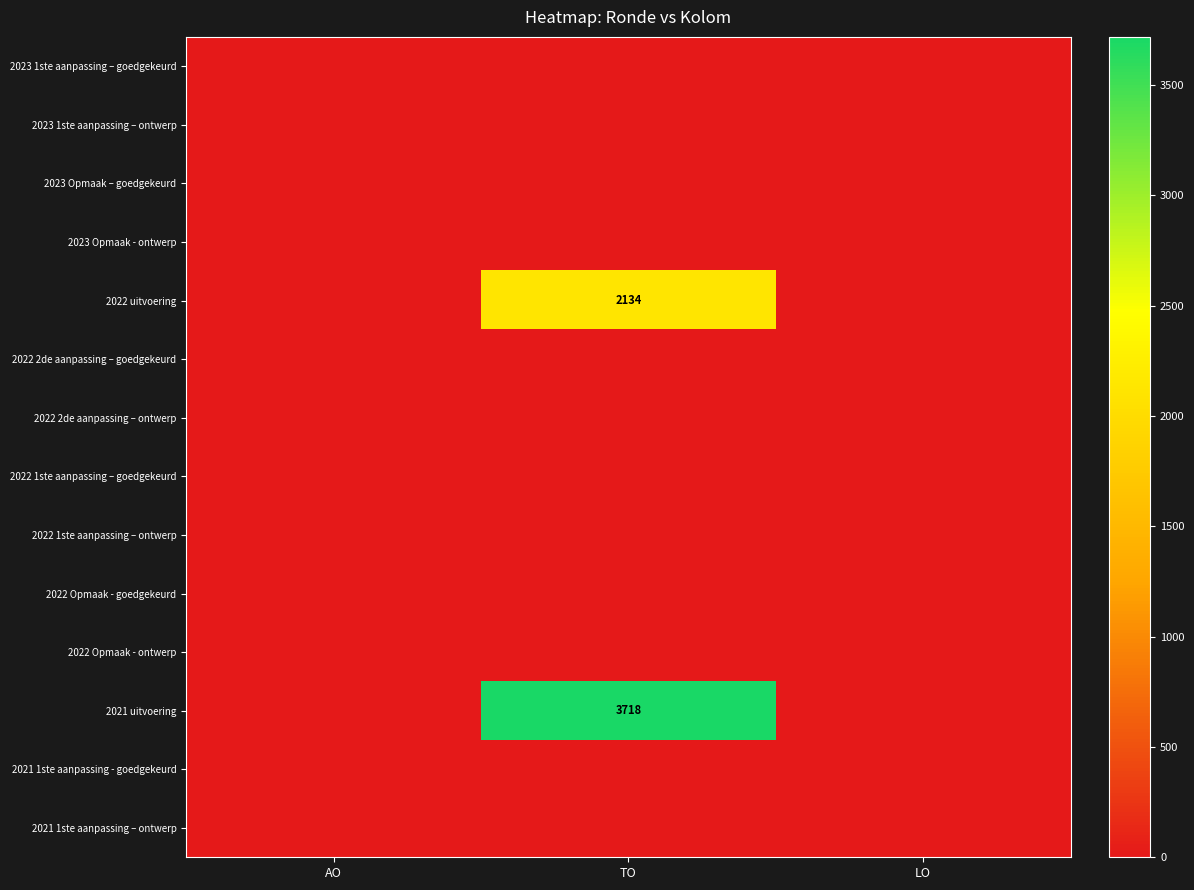

At TO, list the series in order from largest to smallest.

2021 uitvoering, 2022 uitvoering, 2023 1ste aanpassing – goedgekeurd, 2023 1ste aanpassing – ontwerp, 2023 Opmaak – goedgekeurd, 2023 Opmaak - ontwerp, 2022 2de aanpassing – goedgekeurd, 2022 2de aanpassing – ontwerp, 2022 1ste aanpassing – goedgekeurd, 2022 1ste aanpassing – ontwerp, 2022 Opmaak - goedgekeurd, 2022 Opmaak - ontwerp, 2021 1ste aanpassing - goedgekeurd, 2021 1ste aanpassing – ontwerp